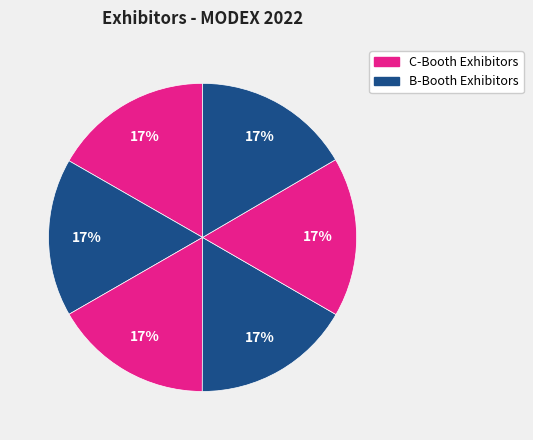

Is there a majority slice in this chart?

No